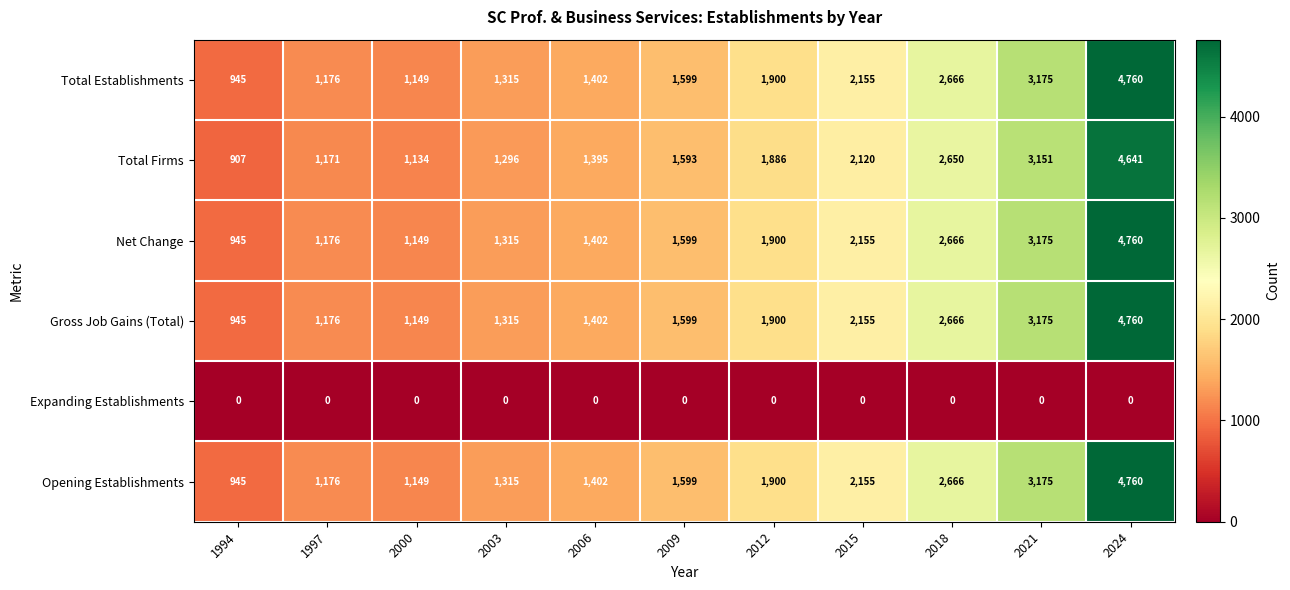

What is the difference between the maximum and minimum values in the Net Change series?

3815